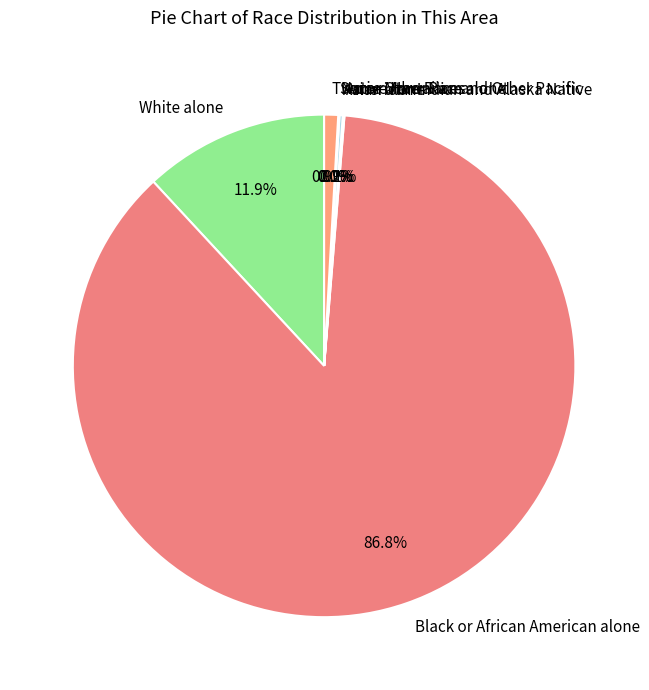

What portion of the pie excludes Black or African American alone?

13.2%